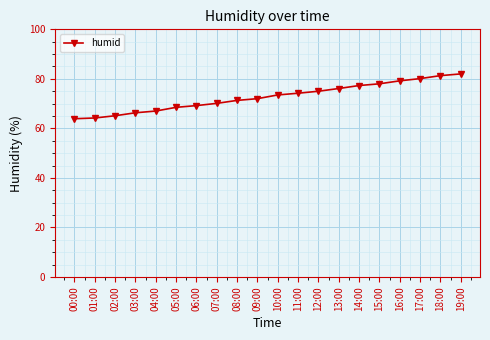

What is the maximum value shown in the chart?

82.0